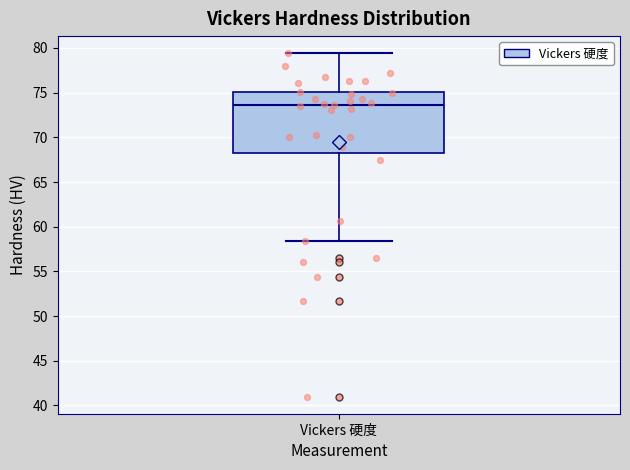

Read this box plot against the y-axis: the position of the median line, the range covered by the box, and the ends of both whiskers. The values are not printed on the chart, so give them approximately, as read against the axis.

median 73.5, box 68.0 to 75.0, whiskers 58.5 to 79.5